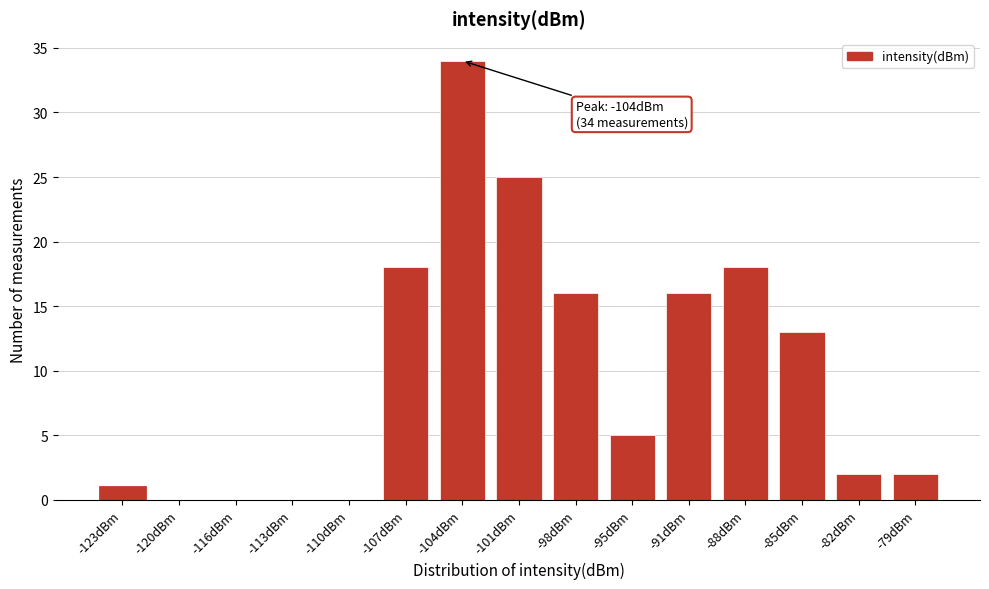

Reading left to right, list all the values displayed in this chart.

-123dBm=1	-120dBm=0	-116dBm=0	-113dBm=0	-110dBm=0	-107dBm=18	-104dBm=34	-101dBm=25	-98dBm=16	-95dBm=5	-91dBm=16	-88dBm=18	-85dBm=13	-82dBm=2	-79dBm=2